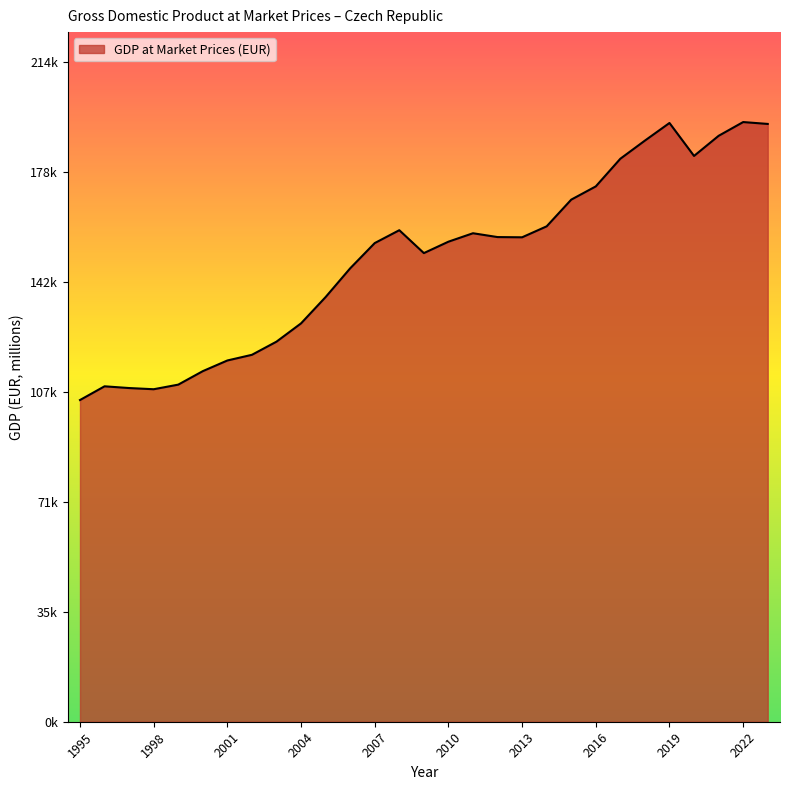

How many points are lower than both their immediate neighbors (excluding endpoints)?

4